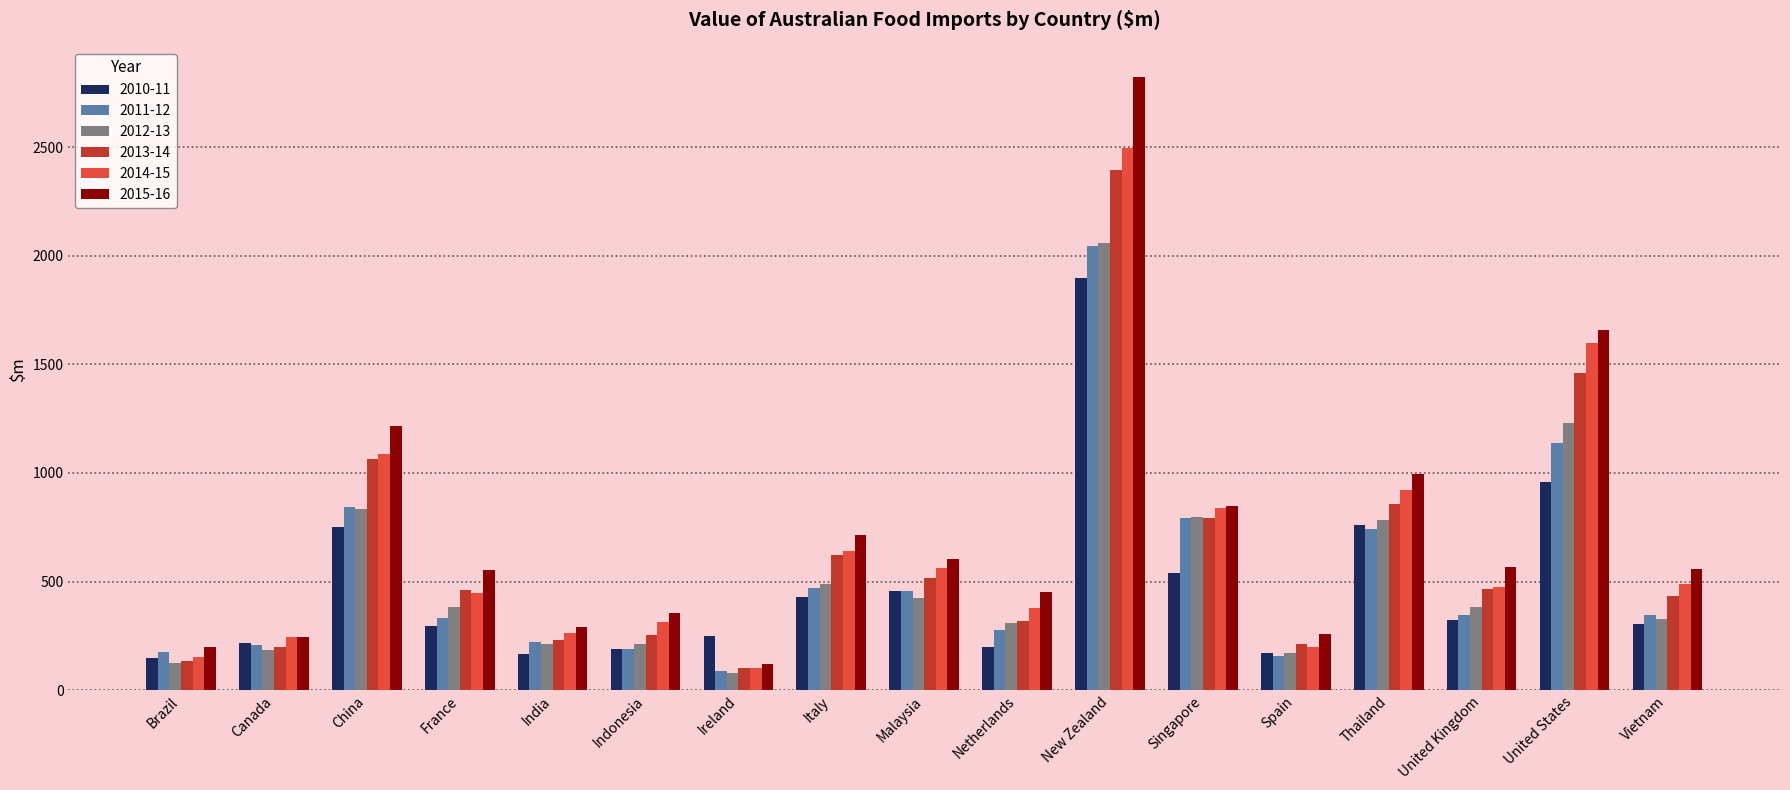

How many data points in 2012-13 are above 382?

9